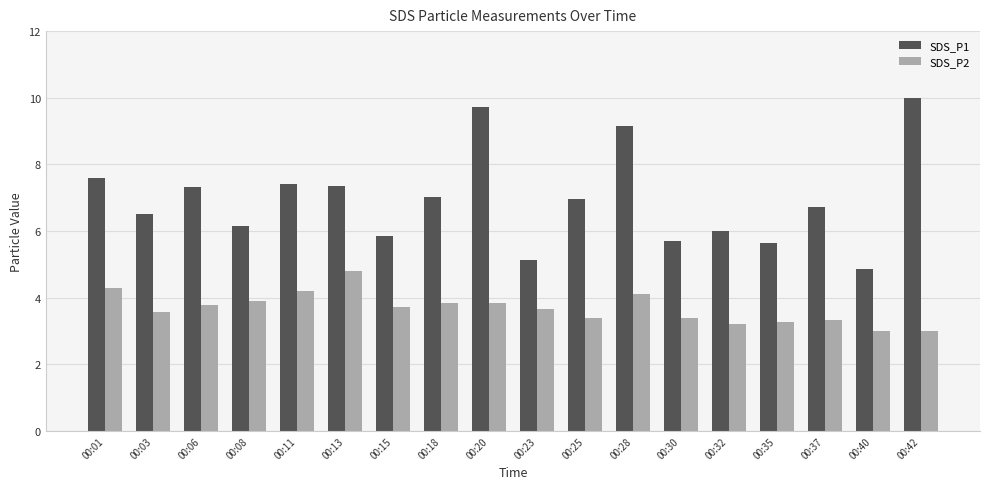

Which category has the highest value across all series?

00:42